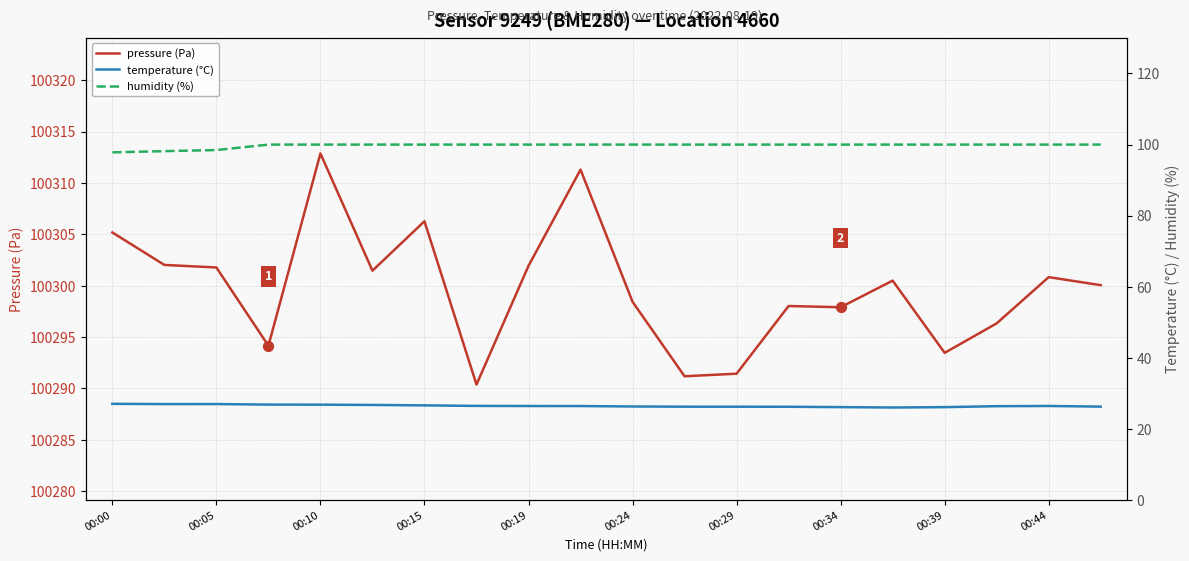

Which series reaches the minimum Y coordinate?

temperature (°C)